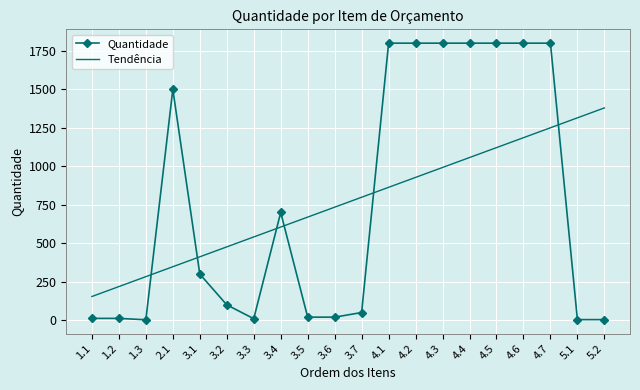

At 3.7, list the series in order from largest to smallest.

Tendência, Quantidade